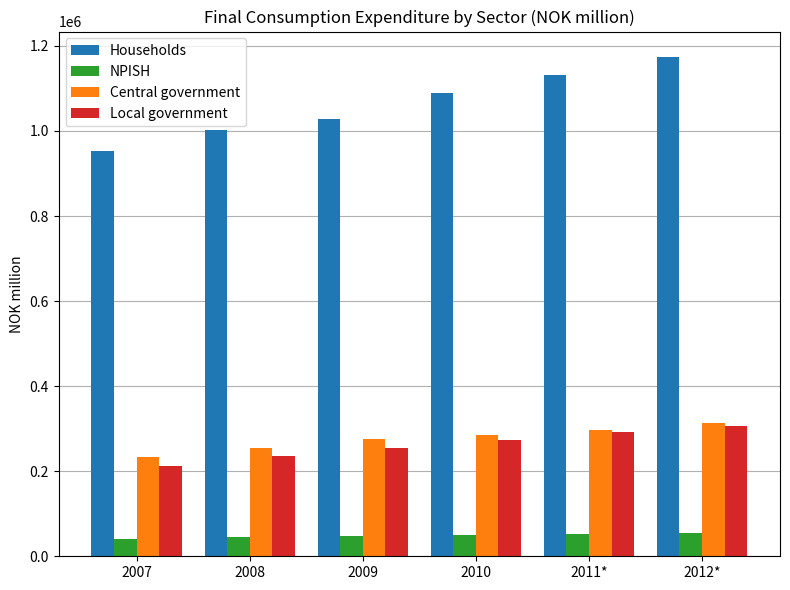

What is the sum of all Households values?

6379093